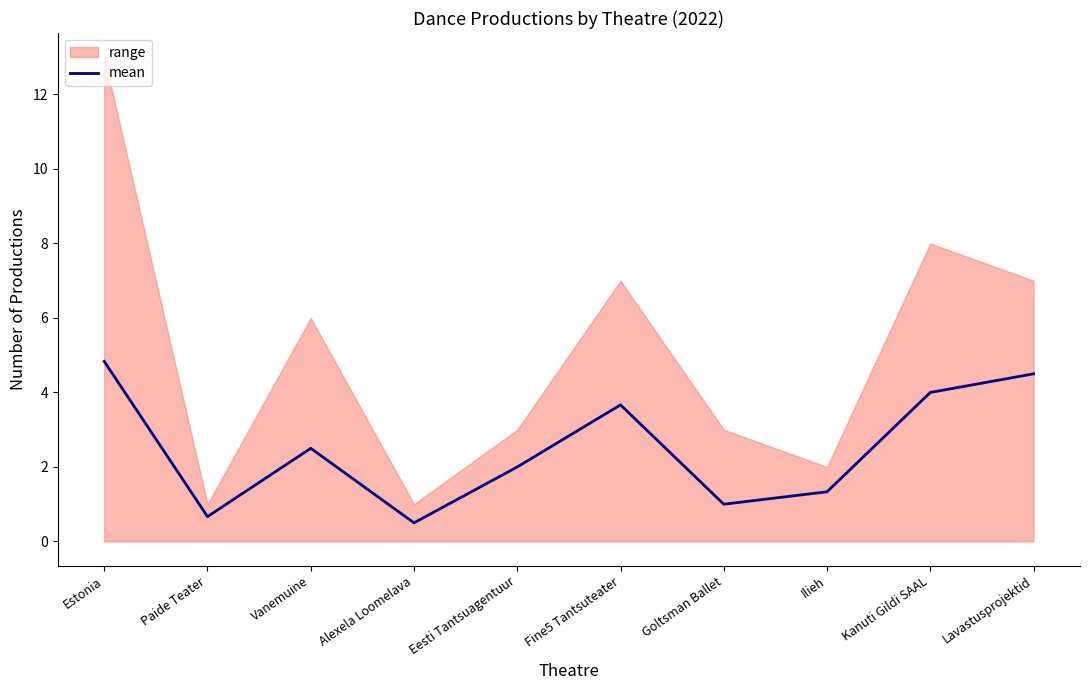

Between Fine5 Tantsuteater and Paide Teater, which is larger?

Fine5 Tantsuteater